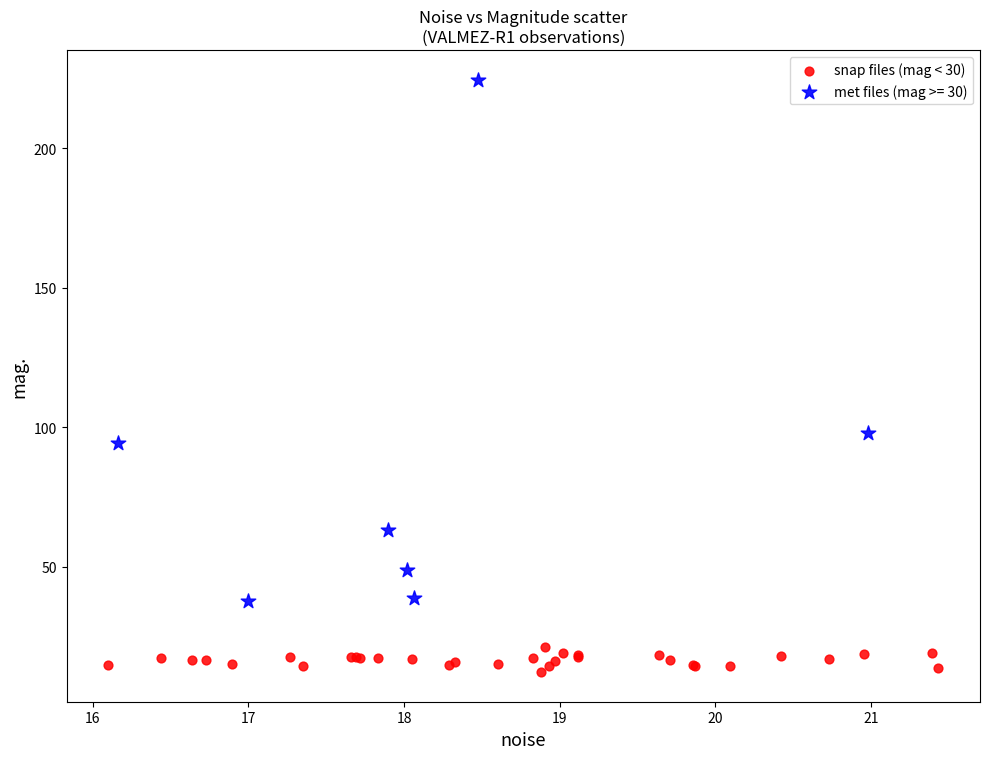

Which series reaches the maximum Y coordinate?

met files (mag >= 30)